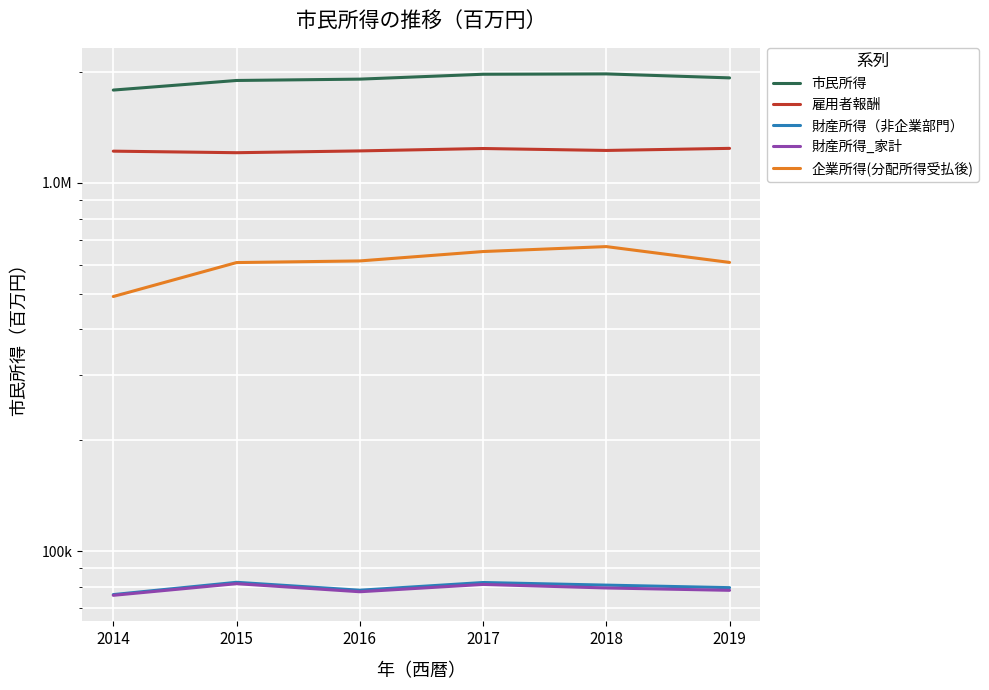

What is the difference between the 財産所得（非企業部門） values at 2015 and 2018?

1438